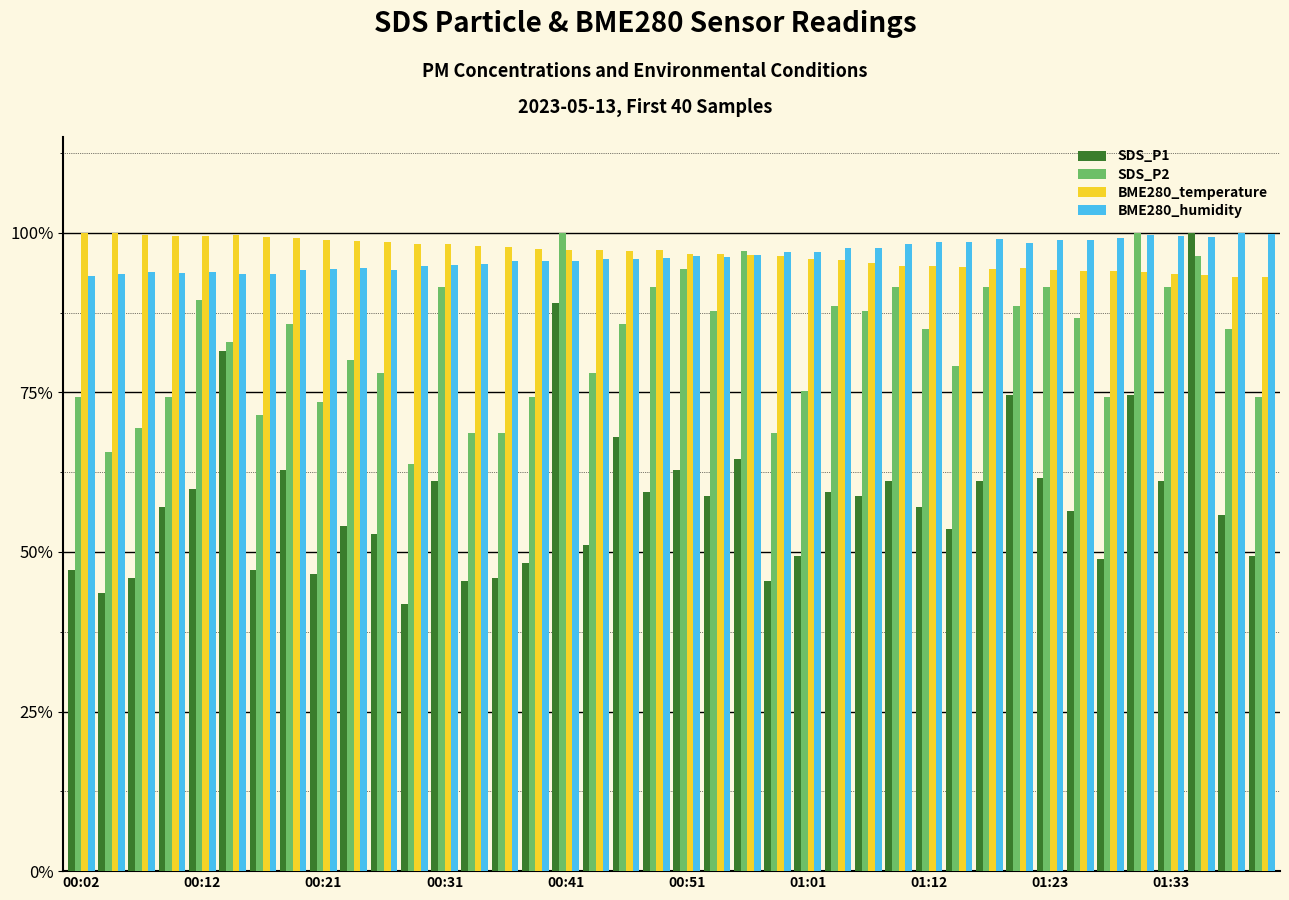

What are all the series names shown in the legend?

SDS_P1, SDS_P2, BME280_temperature, BME280_humidity